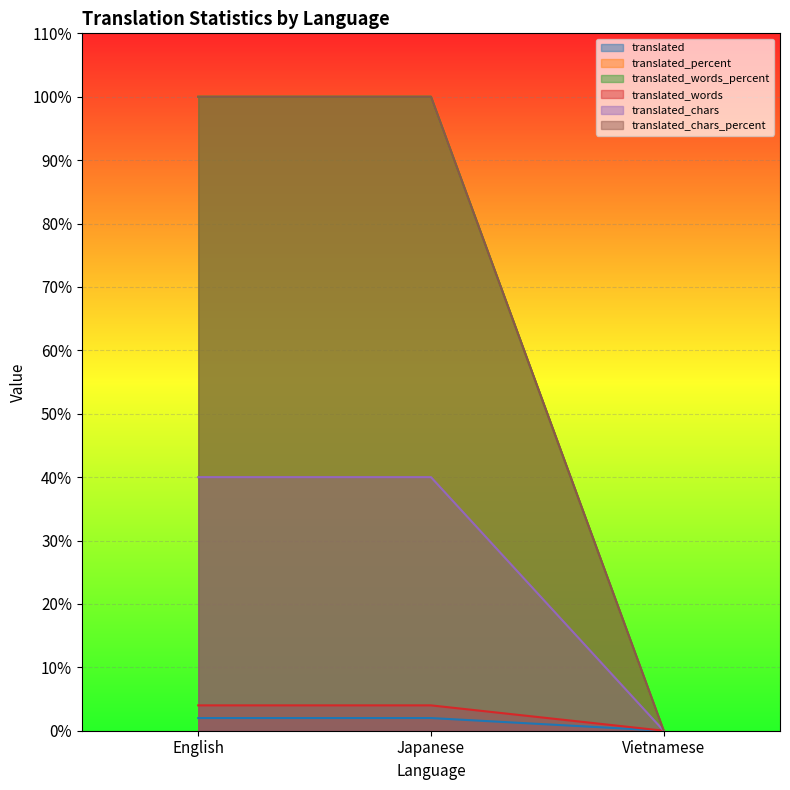

Which series changed the most between English and Japanese?

translated